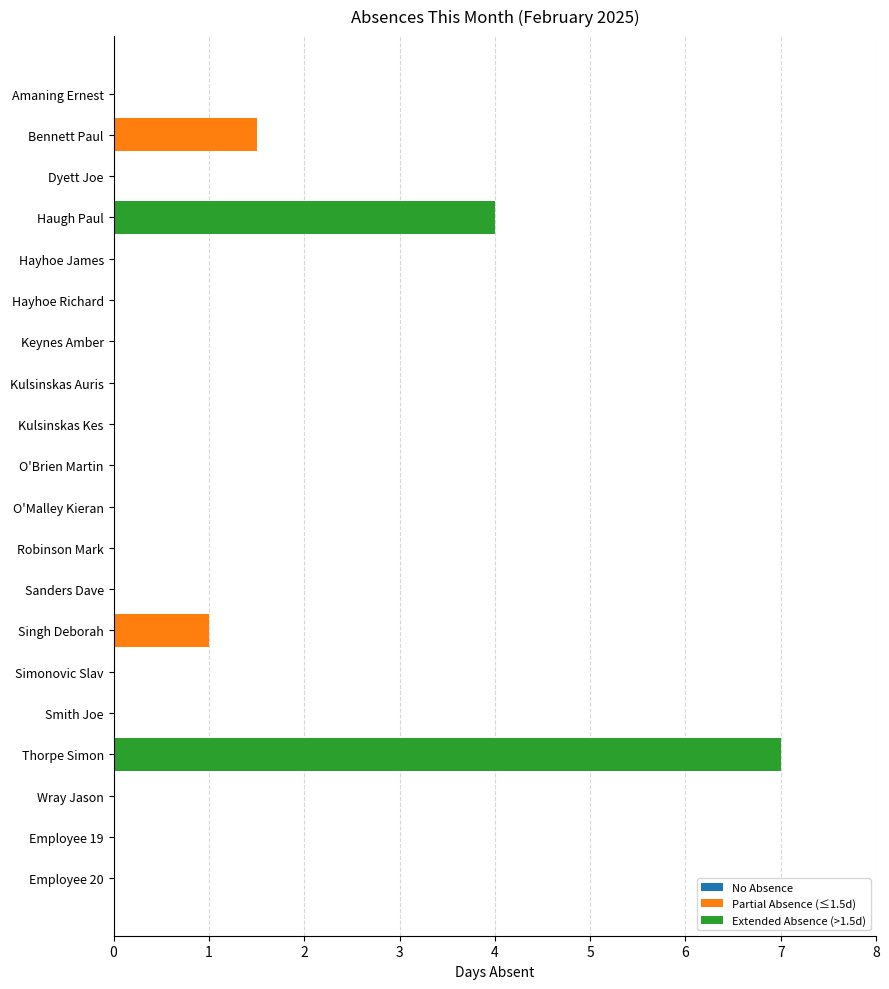

Where is the data nearest to the value 3?

Haugh Paul